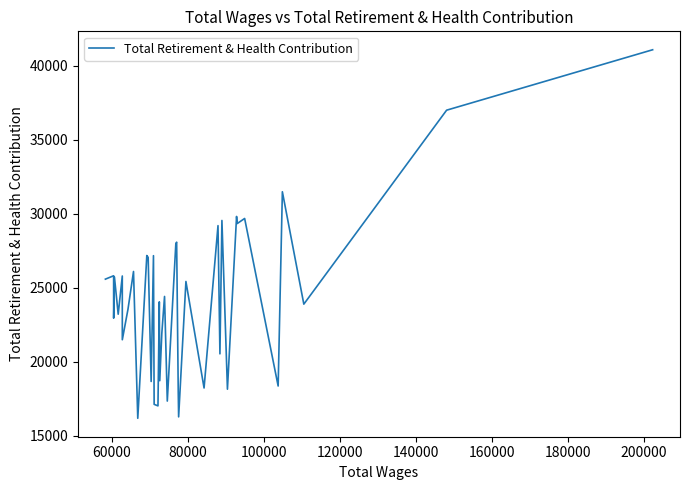

What is the difference between the maximum and minimum values?

24914